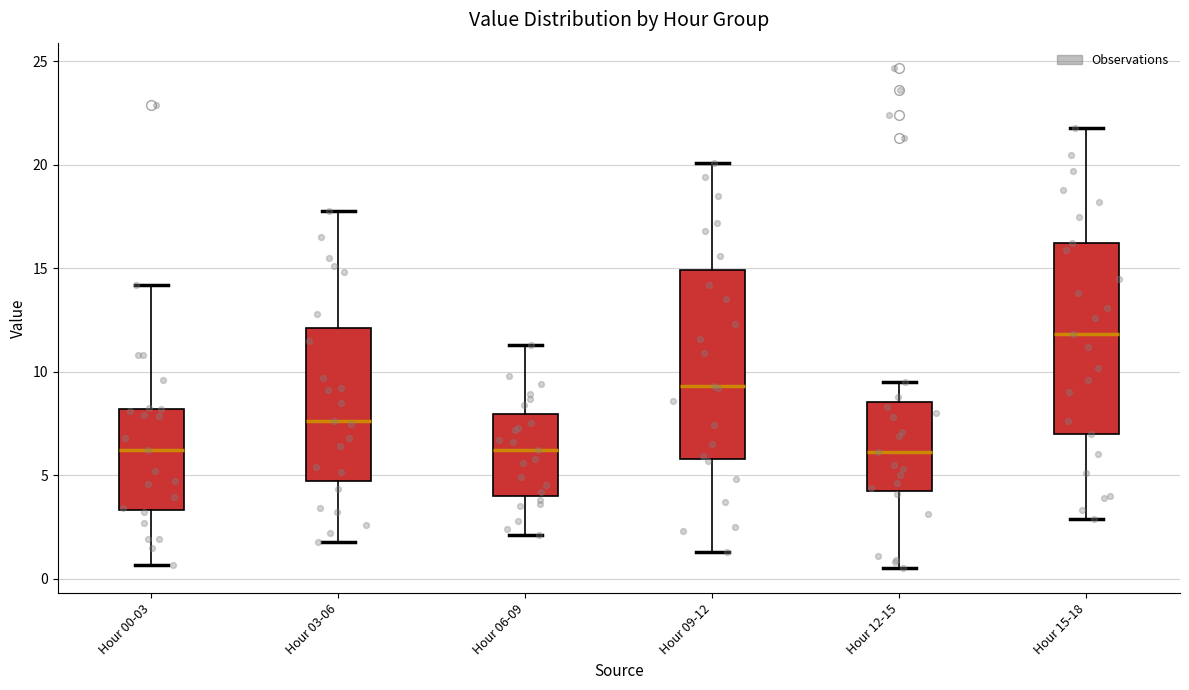

Reading left to right, transcribe this box plot: for each box, give where its median line is, the range the box spans, and where its two whiskers end, as read against the y-axis. The values are not printed on the chart, so give them approximately, as read against the axis.

Hour 00-03: median 6.0, box 3.5 to 8.0, whiskers 0.5 to 14.0
Hour 03-06: median 7.5, box 4.5 to 12.0, whiskers 2.0 to 18.0
Hour 06-09: median 6.0, box 4.0 to 8.0, whiskers 2.0 to 11.5
Hour 09-12: median 9.5, box 6.0 to 15.0, whiskers 1.5 to 20.0
Hour 12-15: median 6.0, box 4.5 to 8.5, whiskers 0.5 to 9.5
Hour 15-18: median 12.0, box 7.0 to 16.0, whiskers 3.0 to 22.0